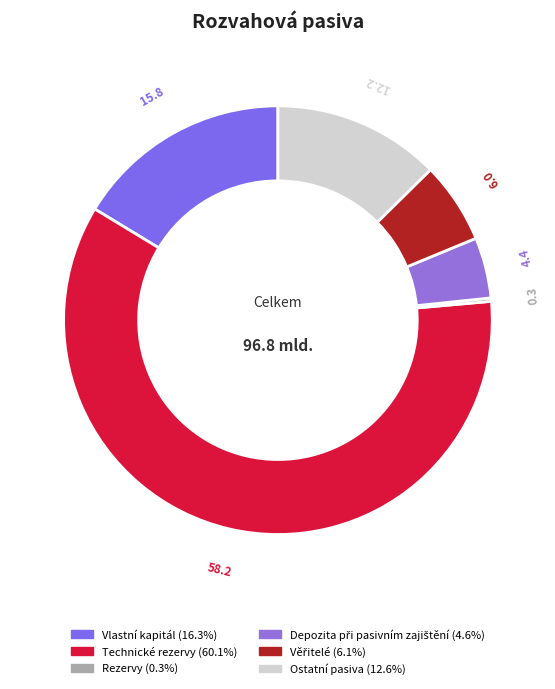

What is the change in value from Depozita při pasivním zajištění to Ostatní pasiva?

+7770894899.5